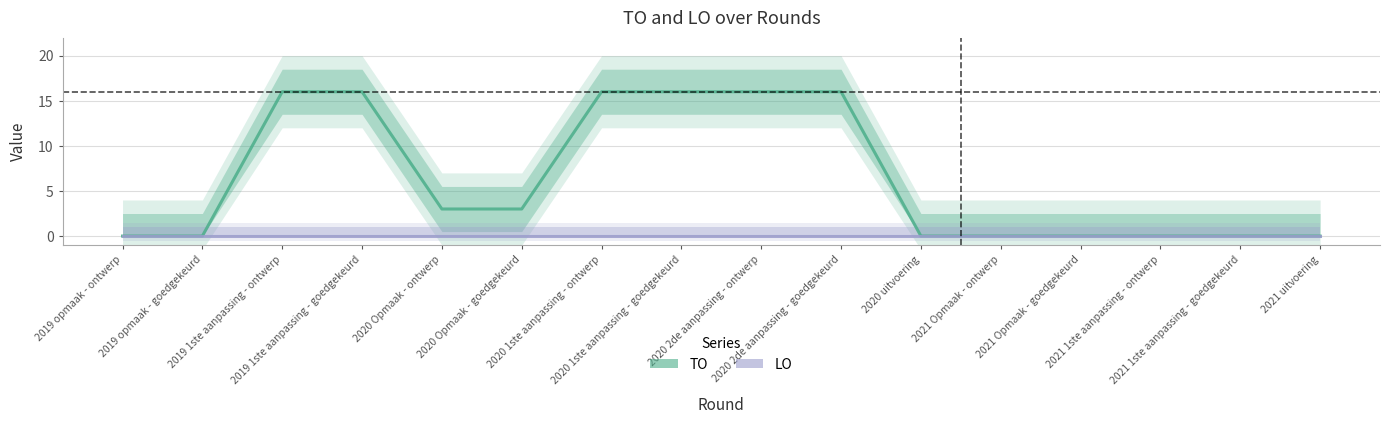

True or false: TO and LO intersect in this chart.

False